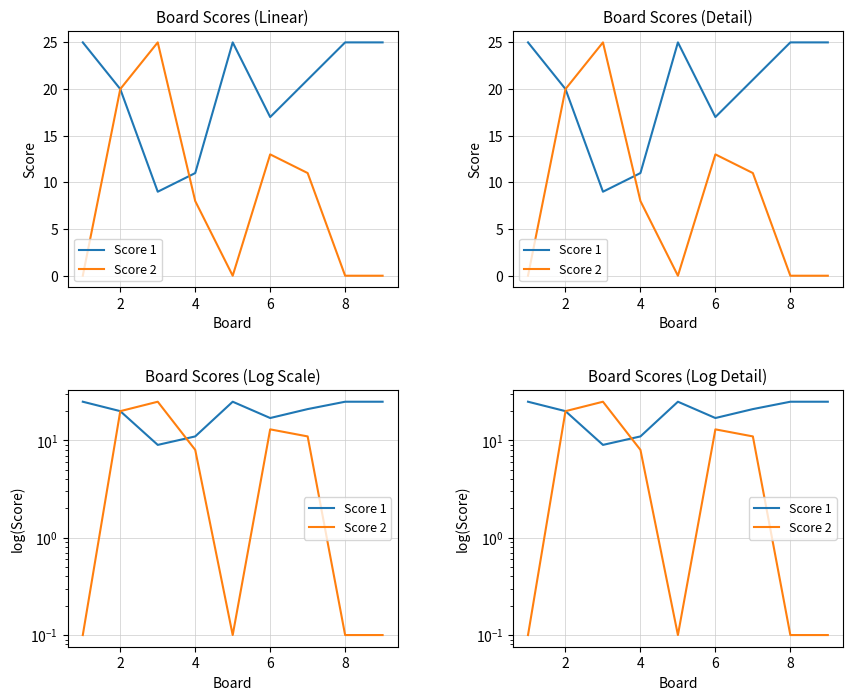

Reading left to right, extract all data points from this chart.

Score 1: 25.0	20.0	9.0	11.0	25.0	17.0	21.0	25.0	25.0
Score 2: 0.1	20.0	25.0	8.0	0.1	13.0	11.0	0.1	0.1